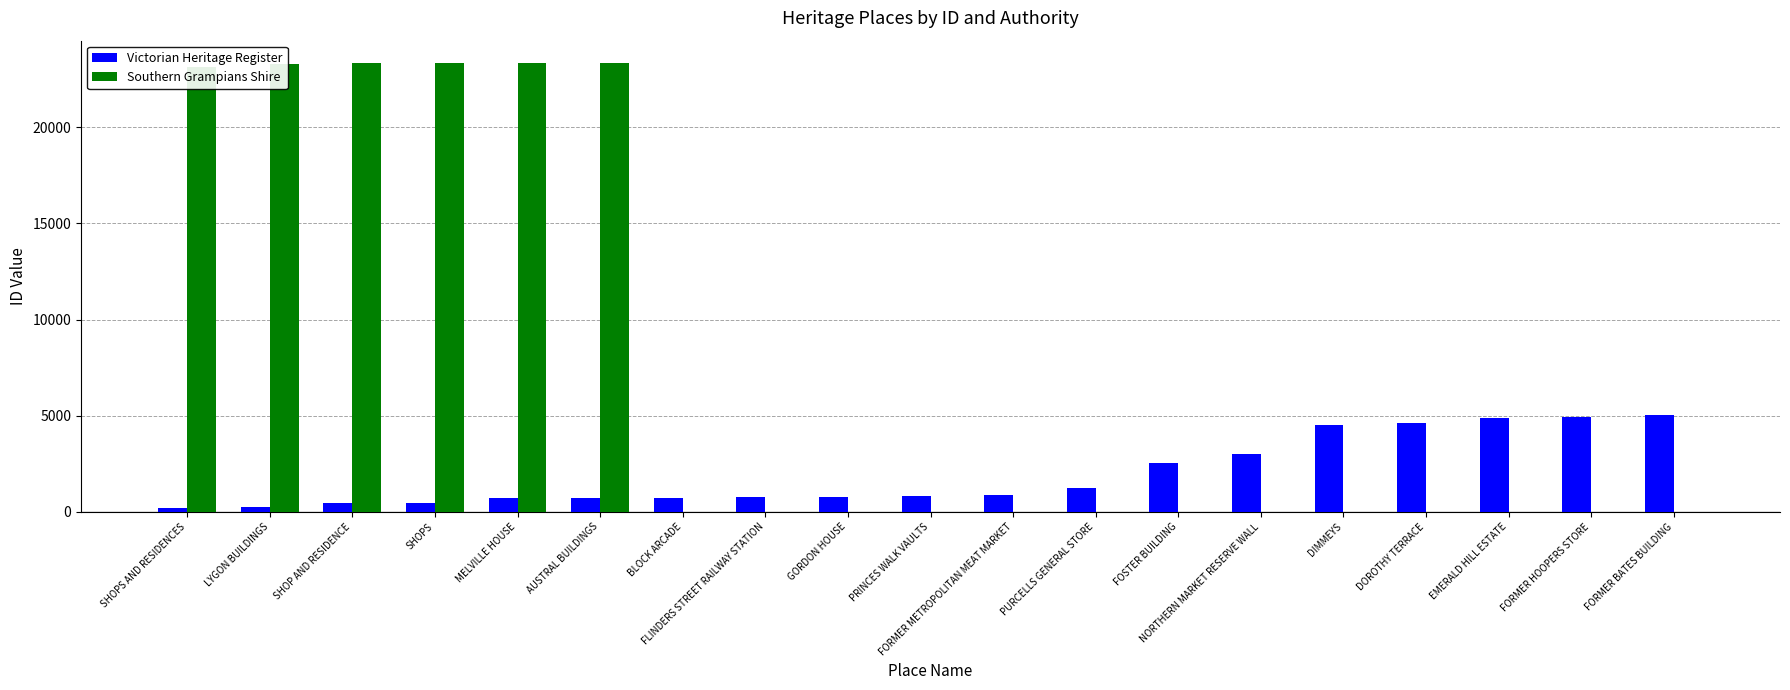

Read the Victorian Heritage Register value at NORTHERN MARKET RESERVE WALL.

2987